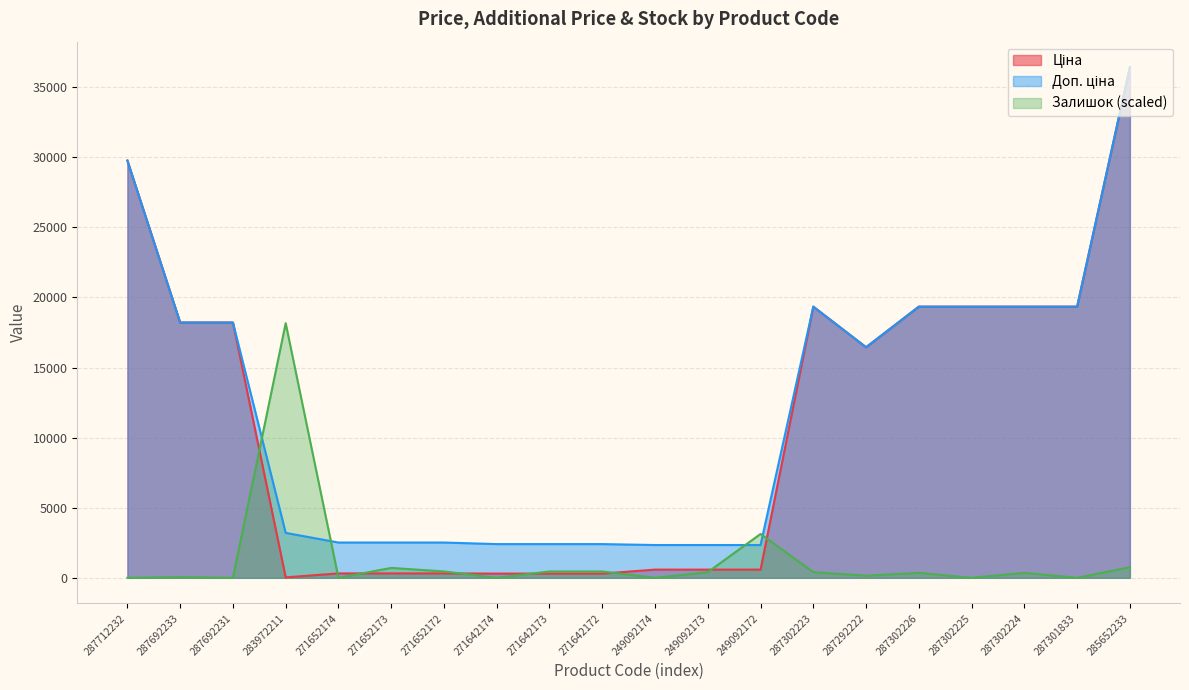

What is the maximum value for Залишок?

18161.6